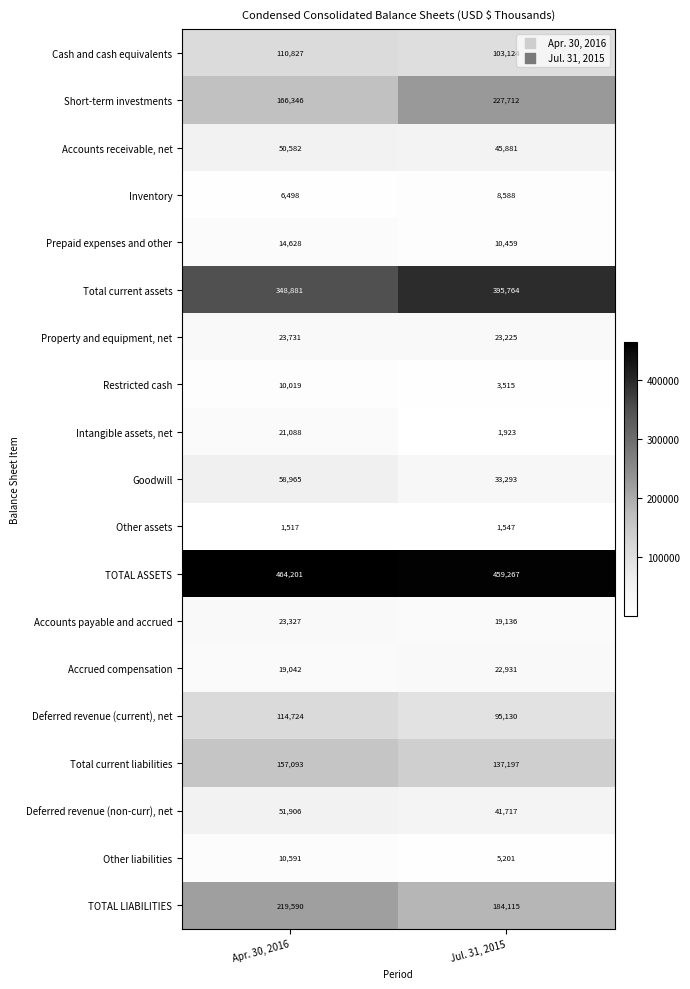

Which series has the largest total across all categories?

TOTAL ASSETS